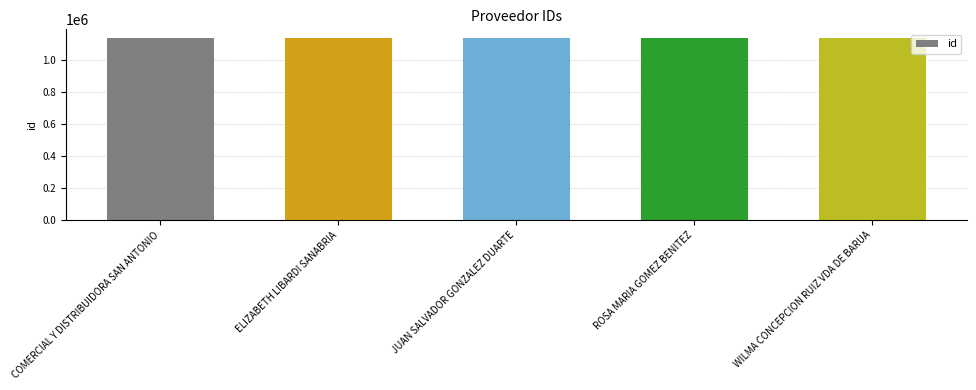

Are the bars grouped side by side (vs. stacked)?

No